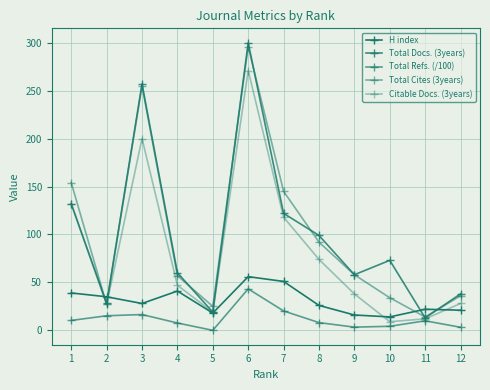

How many lines are shown in the chart?

5